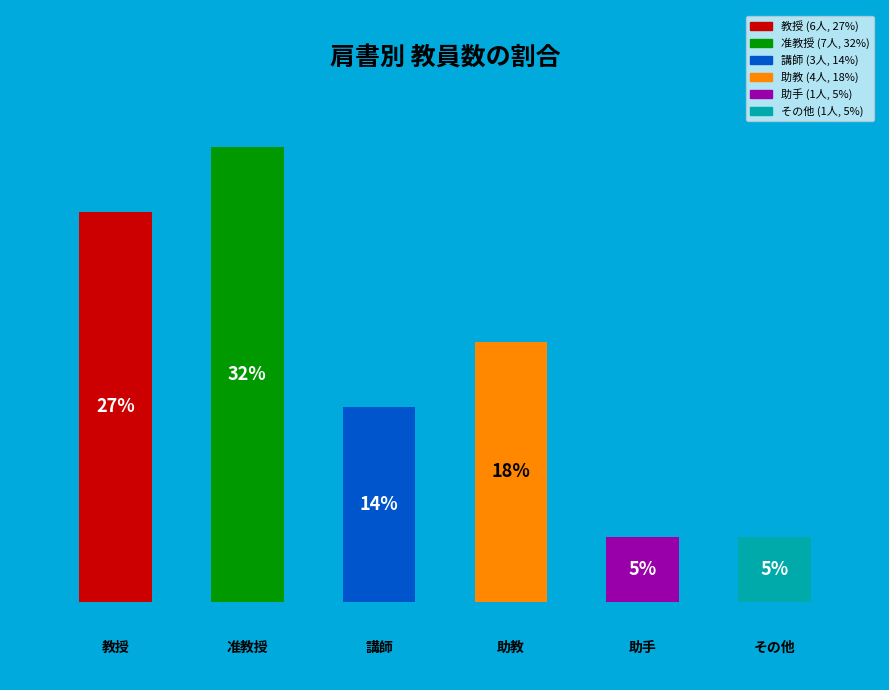

How many bars are there in total?

6